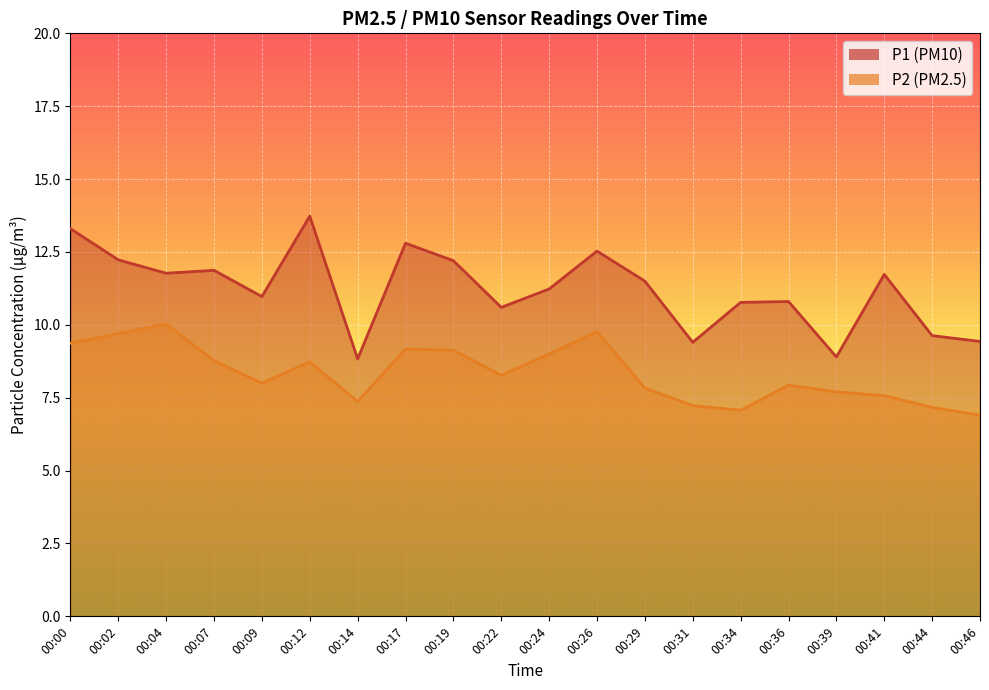

The value of P2 at 00:24 is 9.0. True or false?

True